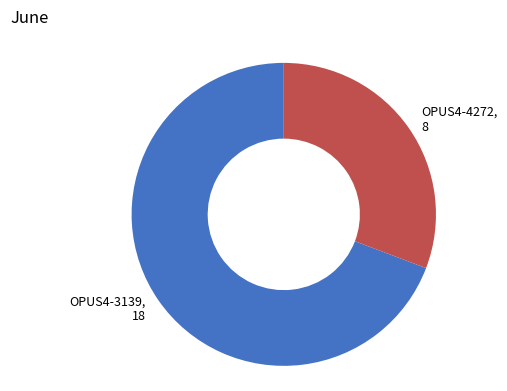

Is it true that OPUS4-3139 is 54% of the pie?

False